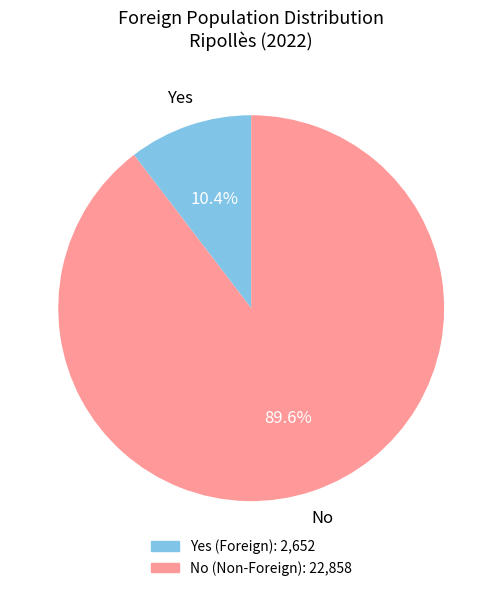

Count the number of slices in the pie.

2